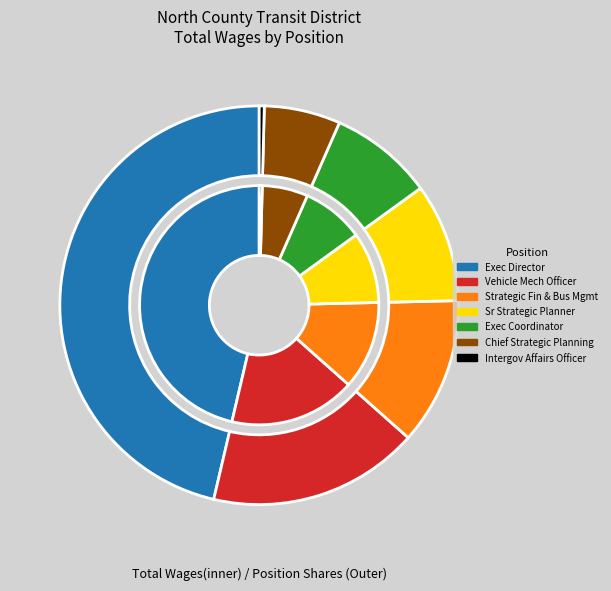

Which slice is the smallest?

Intergovernmental Affairs Officer